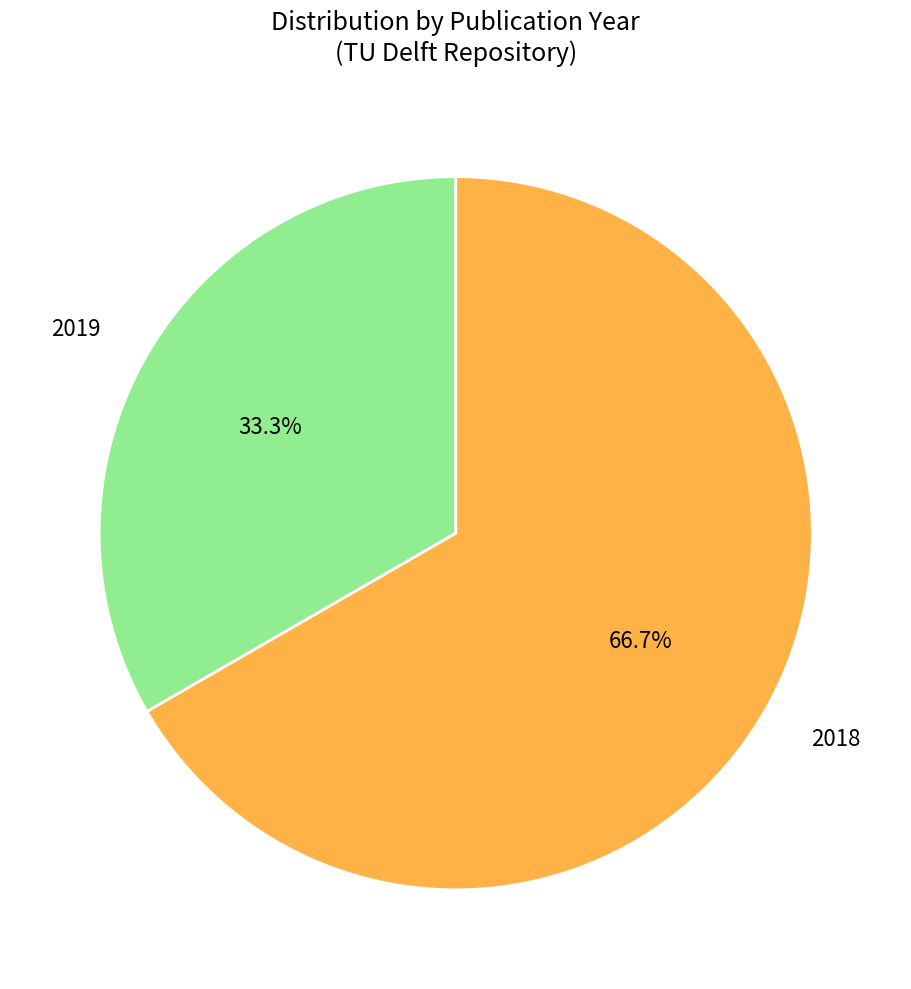

How many segments does this pie chart have?

2